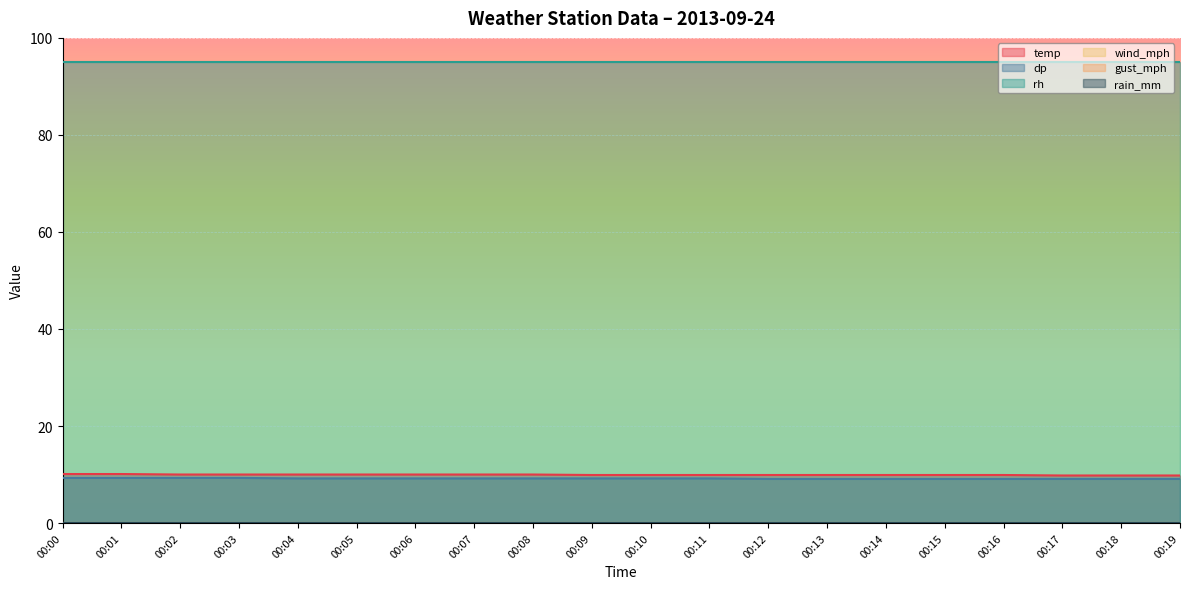

How many categories are shown in the chart?

20